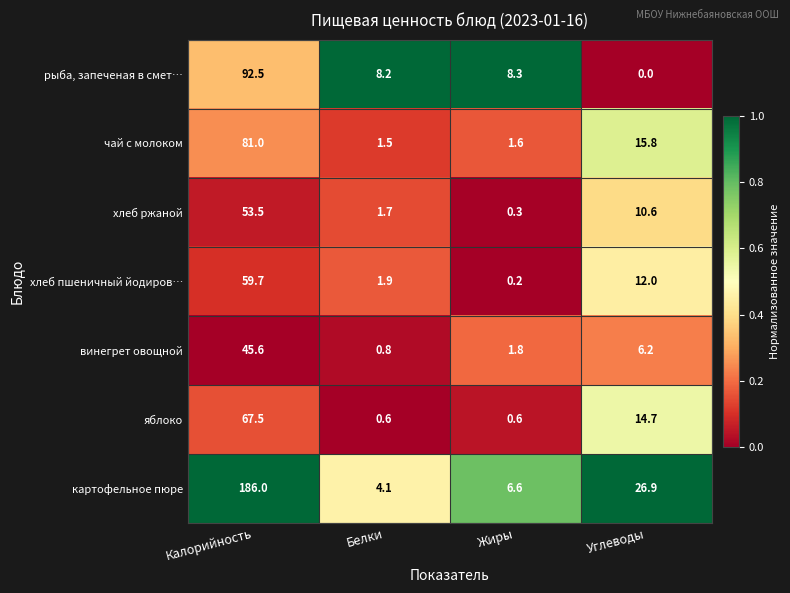

At how many categories does at least one series exceed 0?

4